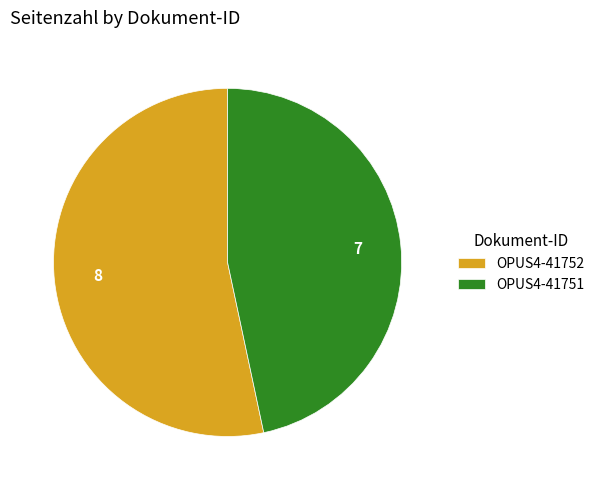

How many segments does this pie chart have?

2